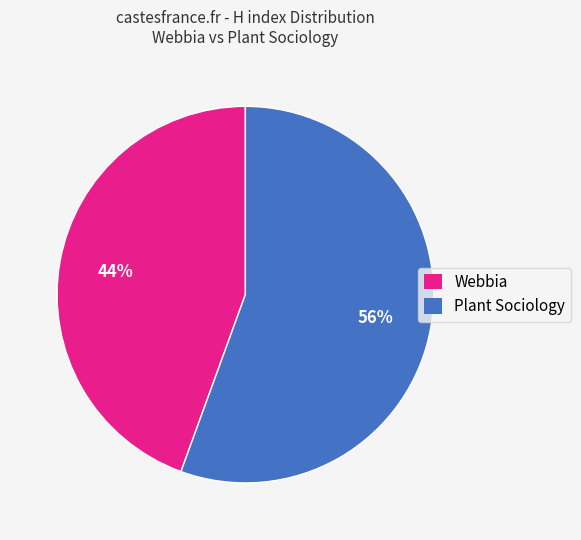

Which category accounts for the majority?

Plant Sociology